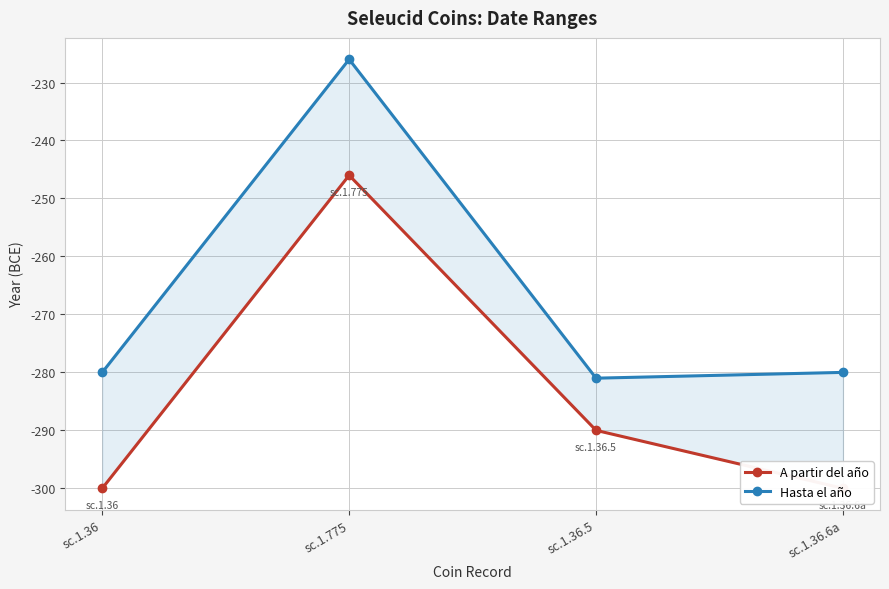

Reading left to right, list all the values displayed in this chart.

A partir del año: sc.1.36=-300	sc.1.775=-246	sc.1.36.5=-290	sc.1.36.6a=-300
Hasta el año: sc.1.36=-280	sc.1.775=-226	sc.1.36.5=-281	sc.1.36.6a=-280